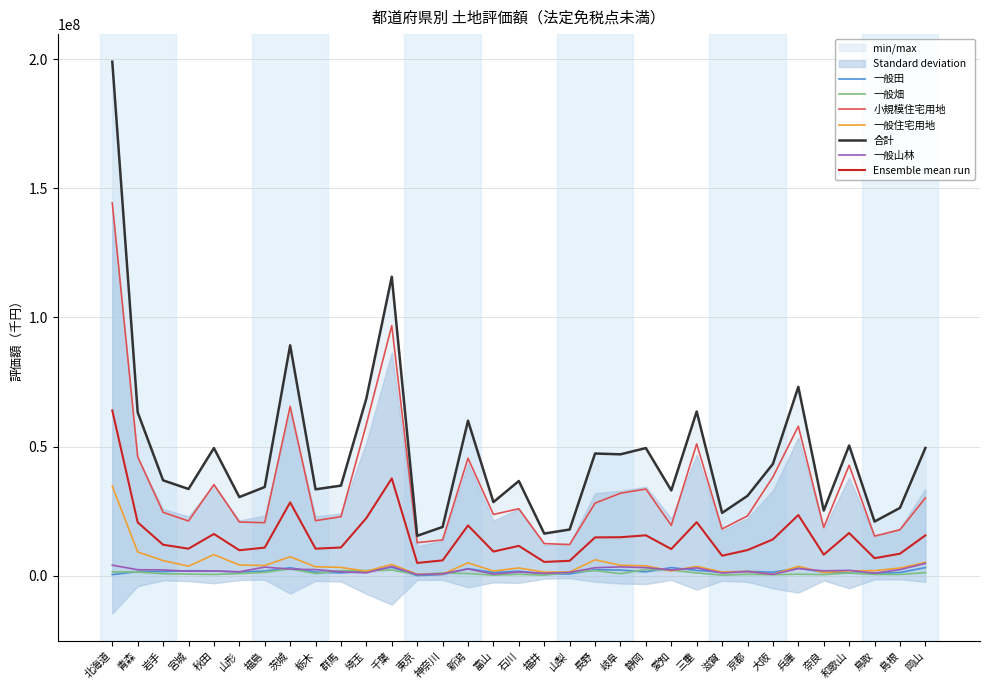

What is the label of the 11th point from the left?

埼玉